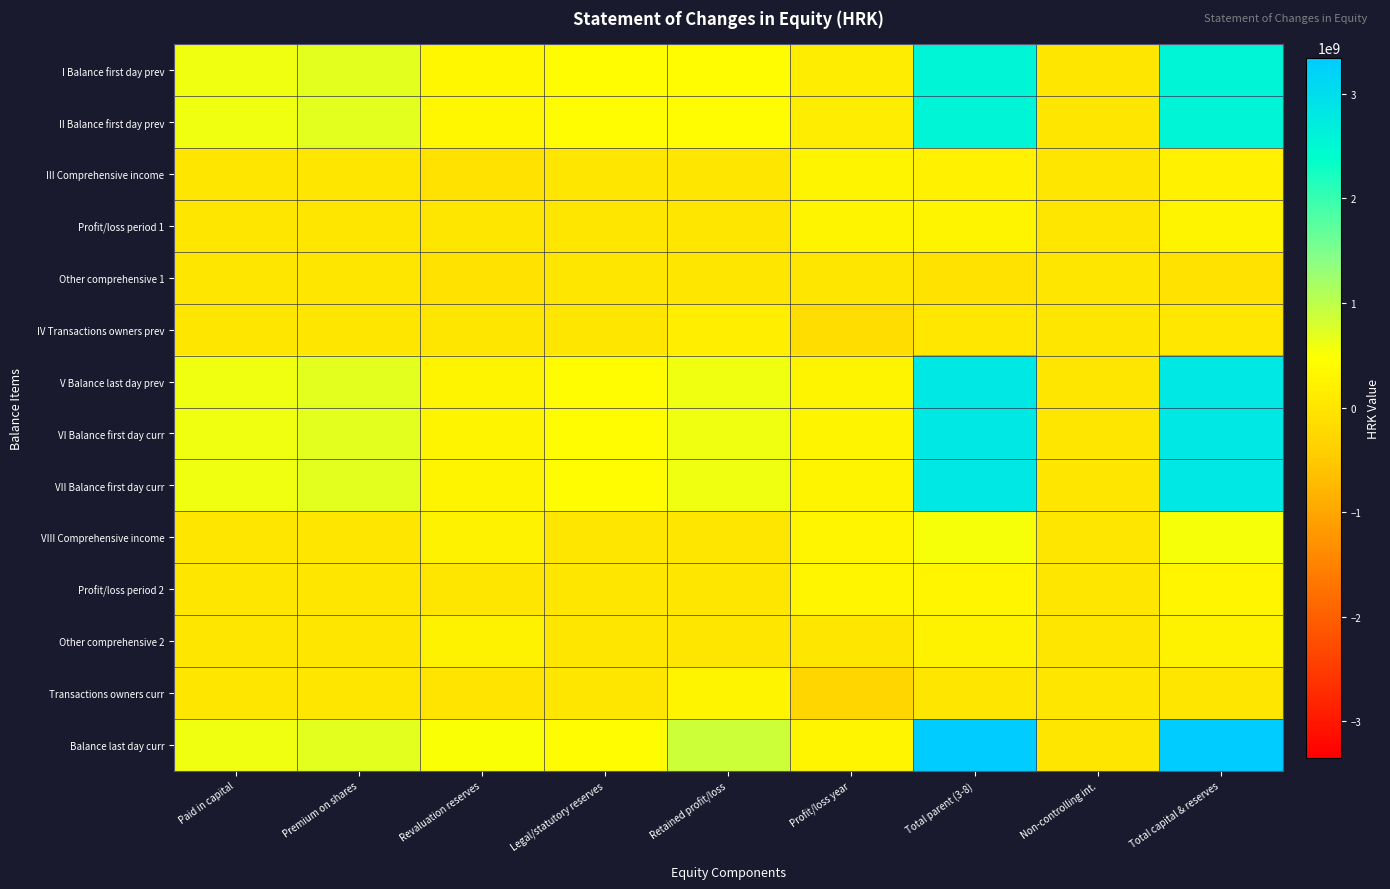

Reading left to right, extract all data points from this chart.

I Balance first day prev: Paid in capital=589325800.0	Premium on shares=681482525.2	Revaluation reserves=334225530.1	Legal/statutory reserves=400450237.3	Retained profit/loss=413454288.8	Profit/loss year=150942944.3	Total parent (3-8)=2569881325.8	Non-controlling int.=0.0	Total capital & reserves=2569881325.8
II Balance first day prev: Paid in capital=589325800.0	Premium on shares=681482525.2	Revaluation reserves=334225530.1	Legal/statutory reserves=400450237.3	Retained profit/loss=413454288.8	Profit/loss year=150942944.3	Total parent (3-8)=2569881325.8	Non-controlling int.=0.0	Total capital & reserves=2569881325.8
III Comprehensive income: Paid in capital=0.0	Premium on shares=0.0	Revaluation reserves=-61064833.6	Legal/statutory reserves=0.0	Retained profit/loss=0.0	Profit/loss year=270417756.7	Total parent (3-8)=209352923.0	Non-controlling int.=0.0	Total capital & reserves=209352923.0
Profit/loss period 1: Paid in capital=0.0	Premium on shares=0.0	Revaluation reserves=0.0	Legal/statutory reserves=0.0	Retained profit/loss=0.0	Profit/loss year=270417756.7	Total parent (3-8)=270417756.7	Non-controlling int.=0.0	Total capital & reserves=270417756.7
Other comprehensive 1: Paid in capital=0.0	Premium on shares=0.0	Revaluation reserves=-61064833.6	Legal/statutory reserves=0.0	Retained profit/loss=0.0	Profit/loss year=0.0	Total parent (3-8)=-61064833.6	Non-controlling int.=0.0	Total capital & reserves=-61064833.6
IV Transactions owners prev: Paid in capital=0.0	Premium on shares=0.0	Revaluation reserves=268216.8	Legal/statutory reserves=1588338.6	Retained profit/loss=181076373.6	Profit/loss year=-150942944.3	Total parent (3-8)=31989984.8	Non-controlling int.=0.0	Total capital & reserves=31989984.8
V Balance last day prev: Paid in capital=589325800.0	Premium on shares=681482525.2	Revaluation reserves=273428913.2	Legal/statutory reserves=402038575.9	Retained profit/loss=594530662.4	Profit/loss year=270417756.7	Total parent (3-8)=2811224233.5	Non-controlling int.=0.0	Total capital & reserves=2811224233.5
VI Balance first day curr: Paid in capital=589325800.0	Premium on shares=681482525.2	Revaluation reserves=273428913.2	Legal/statutory reserves=402038575.9	Retained profit/loss=594530662.4	Profit/loss year=270417756.7	Total parent (3-8)=2811224233.5	Non-controlling int.=0.0	Total capital & reserves=2811224233.5
VII Balance first day curr: Paid in capital=589325800.0	Premium on shares=681482525.2	Revaluation reserves=273428913.2	Legal/statutory reserves=402038575.9	Retained profit/loss=594530662.4	Profit/loss year=270417756.7	Total parent (3-8)=2811224233.5	Non-controlling int.=0.0	Total capital & reserves=2811224233.5
VIII Comprehensive income: Paid in capital=0.0	Premium on shares=0.0	Revaluation reserves=243950004.9	Legal/statutory reserves=0.0	Retained profit/loss=0.0	Profit/loss year=293130713.0	Total parent (3-8)=537080718.0	Non-controlling int.=0.0	Total capital & reserves=537080718.0
Profit/loss period 2: Paid in capital=0.0	Premium on shares=0.0	Revaluation reserves=0.0	Legal/statutory reserves=0.0	Retained profit/loss=0.0	Profit/loss year=293130713.0	Total parent (3-8)=293130713.0	Non-controlling int.=0.0	Total capital & reserves=293130713.0
Other comprehensive 2: Paid in capital=0.0	Premium on shares=0.0	Revaluation reserves=243950004.9	Legal/statutory reserves=0.0	Retained profit/loss=0.0	Profit/loss year=0.0	Total parent (3-8)=243950004.9	Non-controlling int.=0.0	Total capital & reserves=243950004.9
Transactions owners curr: Paid in capital=0.0	Premium on shares=0.0	Revaluation reserves=-723224.2	Legal/statutory reserves=0.0	Retained profit/loss=271299737.4	Profit/loss year=-270417756.7	Total parent (3-8)=158756.5	Non-controlling int.=0.0	Total capital & reserves=158756.5
Balance last day curr: Paid in capital=589325800.0	Premium on shares=681482525.2	Revaluation reserves=516655694.0	Legal/statutory reserves=402038575.9	Retained profit/loss=865830399.8	Profit/loss year=293130713.0	Total parent (3-8)=3348463708.0	Non-controlling int.=0.0	Total capital & reserves=3348463708.0